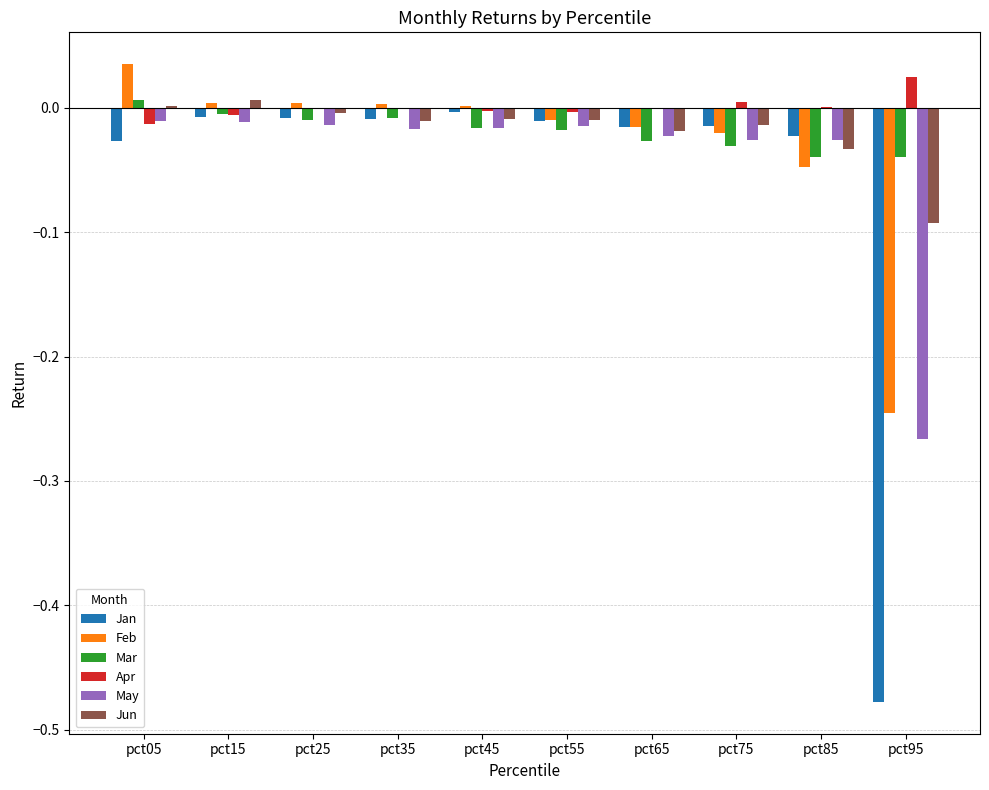

Which label corresponds to the largest value in the chart?

pct05